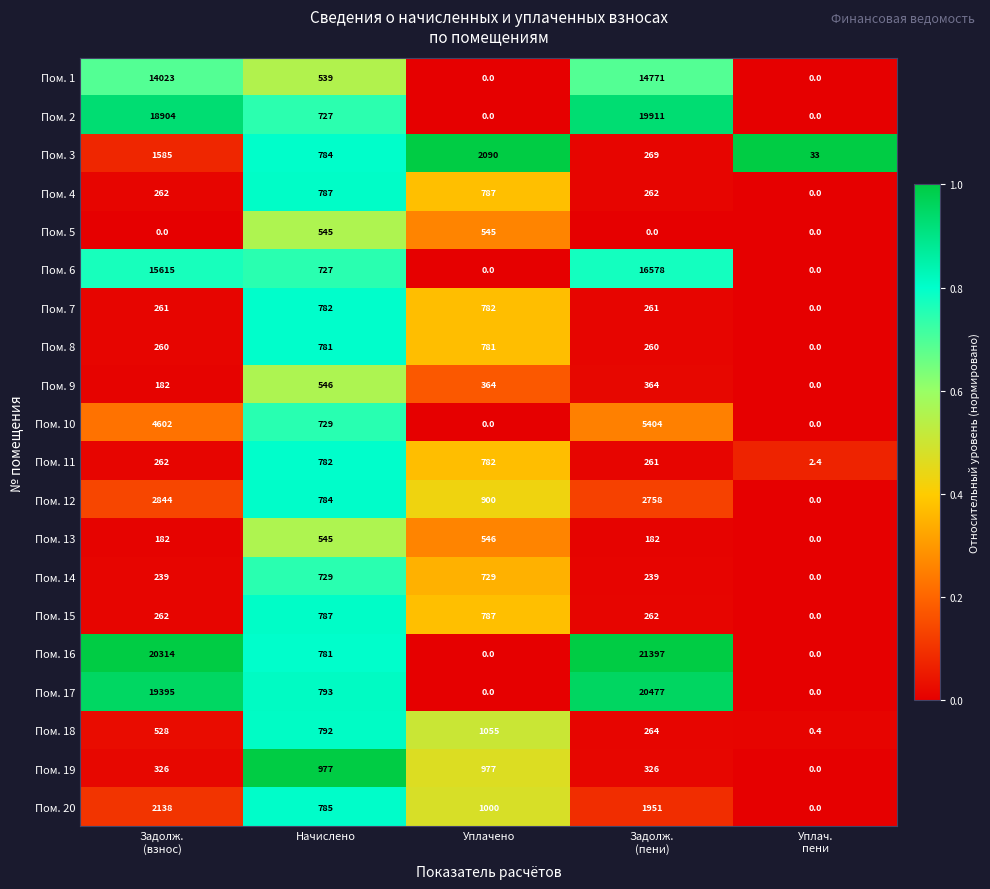

What is the greatest value displayed?

21397.0